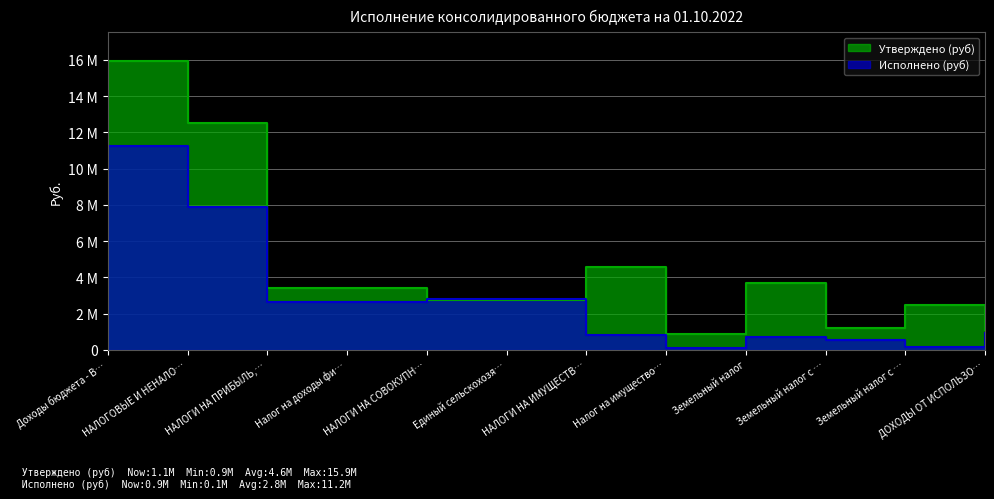

Read the Исполнено (руб) value at Единый сельскохозя….

2791735.1